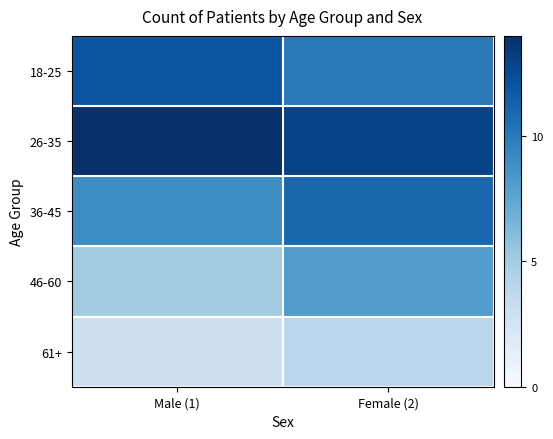

At Female (2), list the series in order from smallest to largest.

61+, 46-60, 18-25, 36-45, 26-35